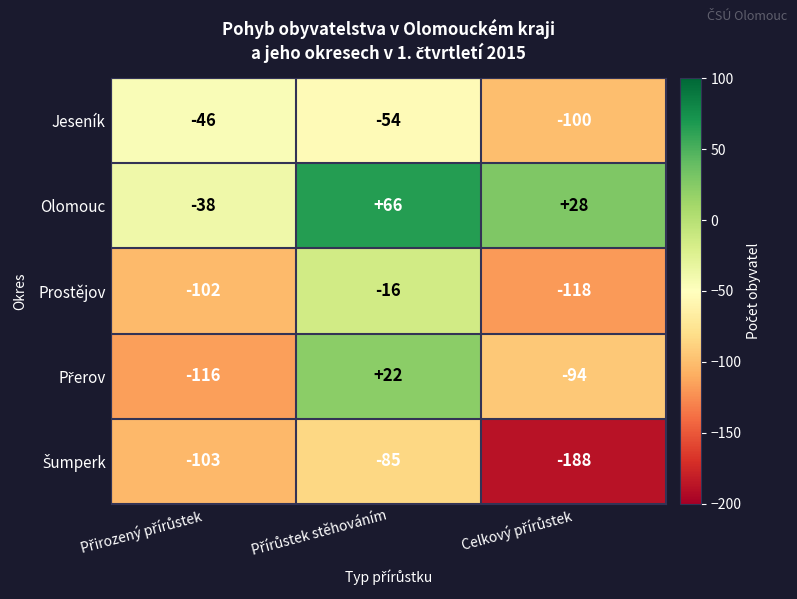

Which series has the largest total across all categories?

Olomouc